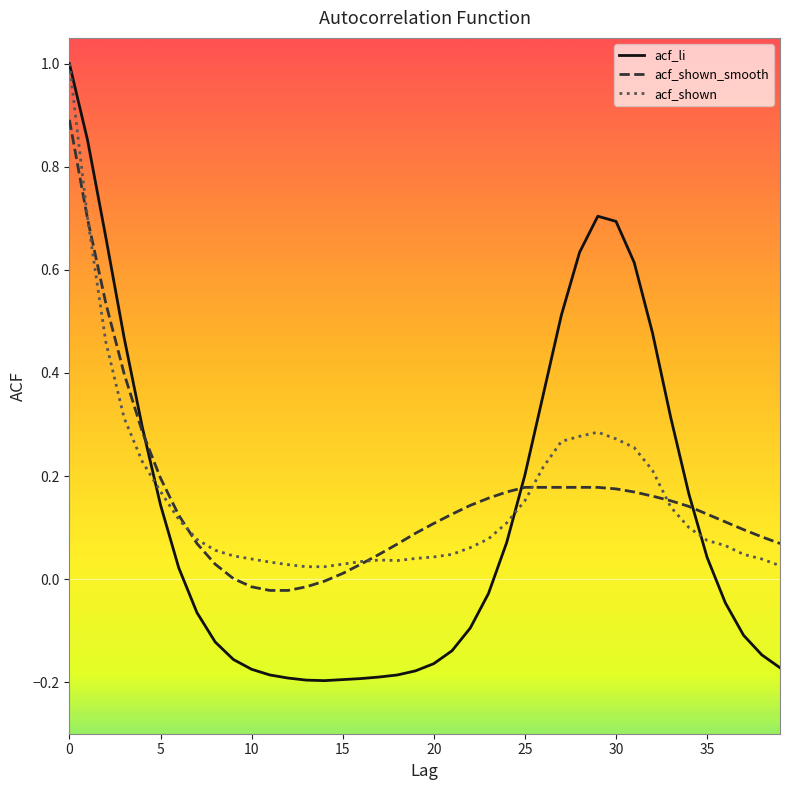

How many values in the acf_li series are below 0?

21